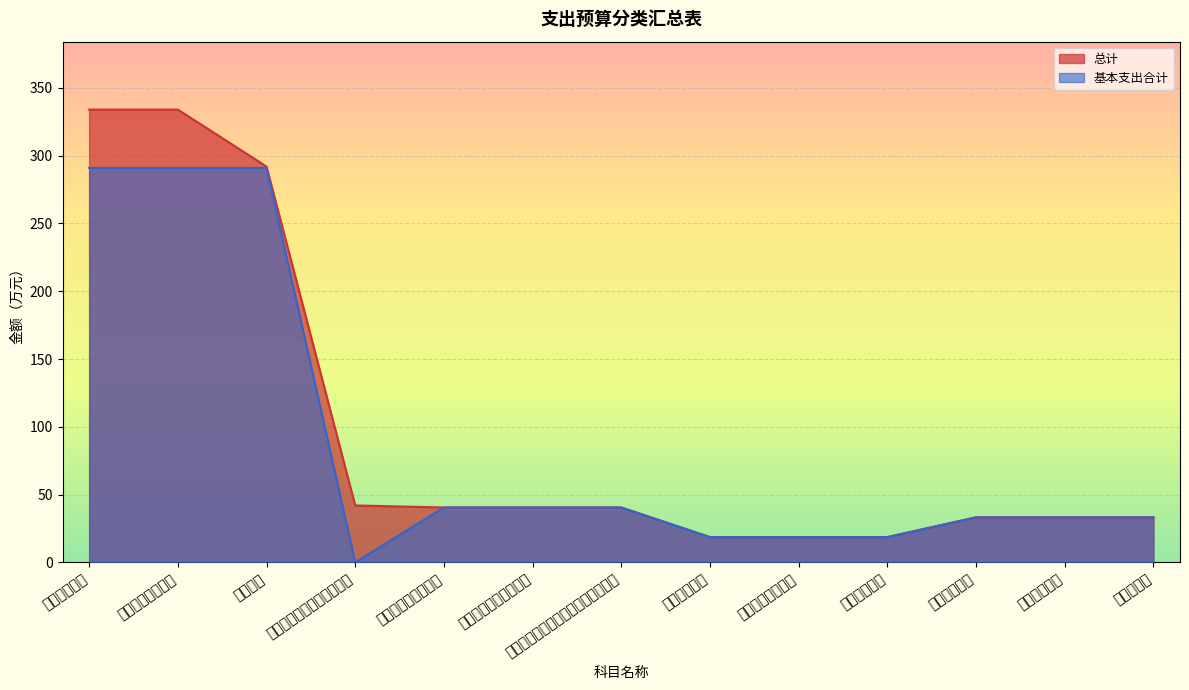

What is the highest value of the 总计 series?

334.0